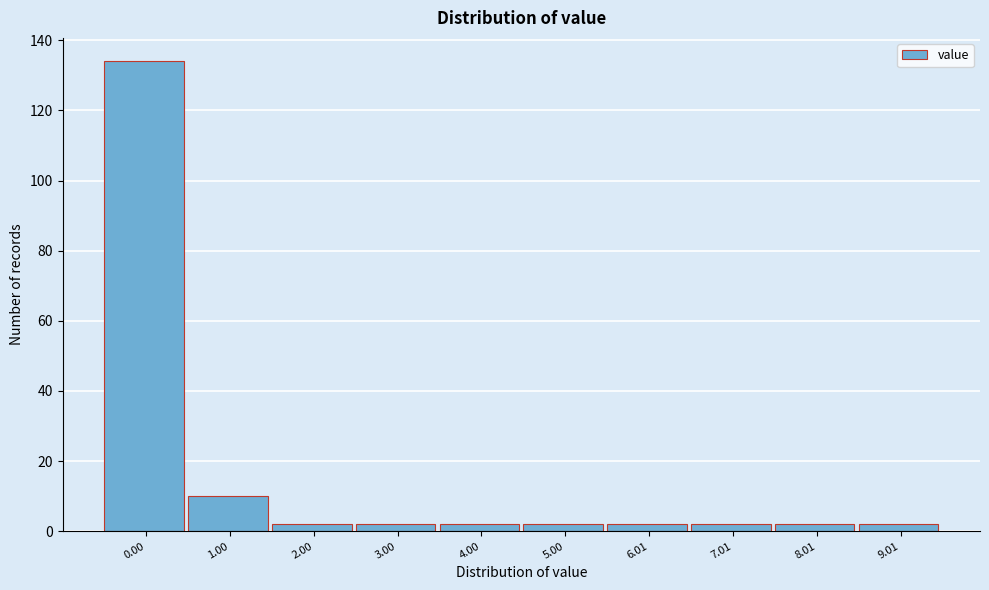

Reading left to right, what are all the values shown in this chart?

0.00=134	1.00=10	2.00=2	3.00=2	4.00=2	5.00=2	6.01=2	7.01=2	8.01=2	9.01=2